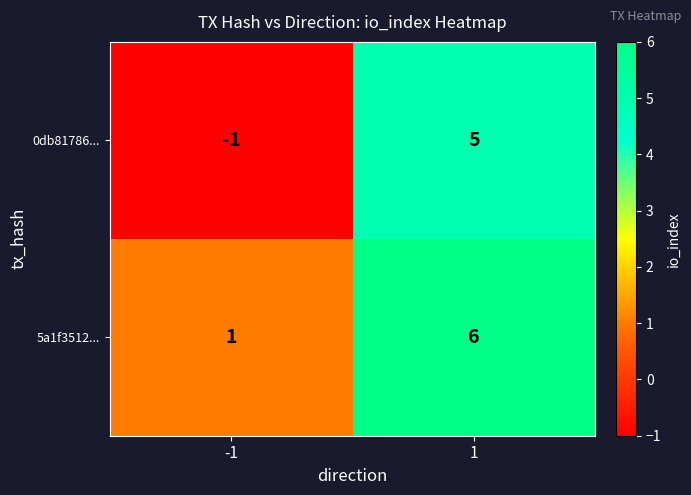

What is the highest value of the 0db81786... series?

5